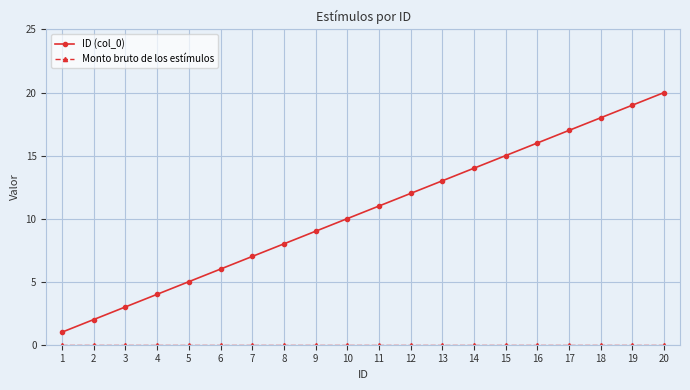

Which series has the largest range (max minus min)?

ID (col_0)